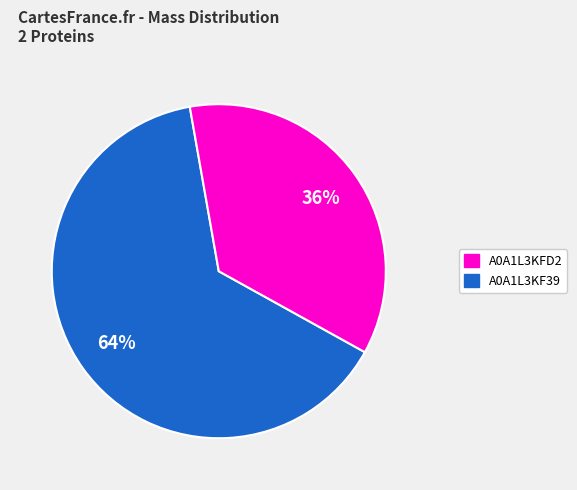

Is there any slice that represents more than half of the pie?

Yes